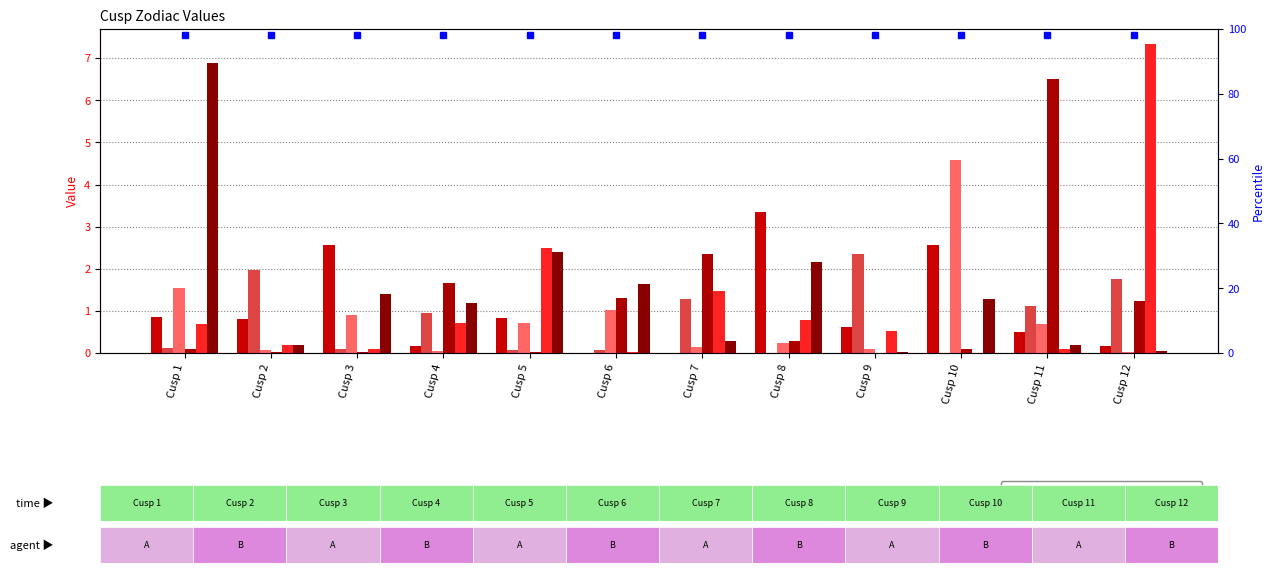

Which series has the largest total across all categories?

Virgo